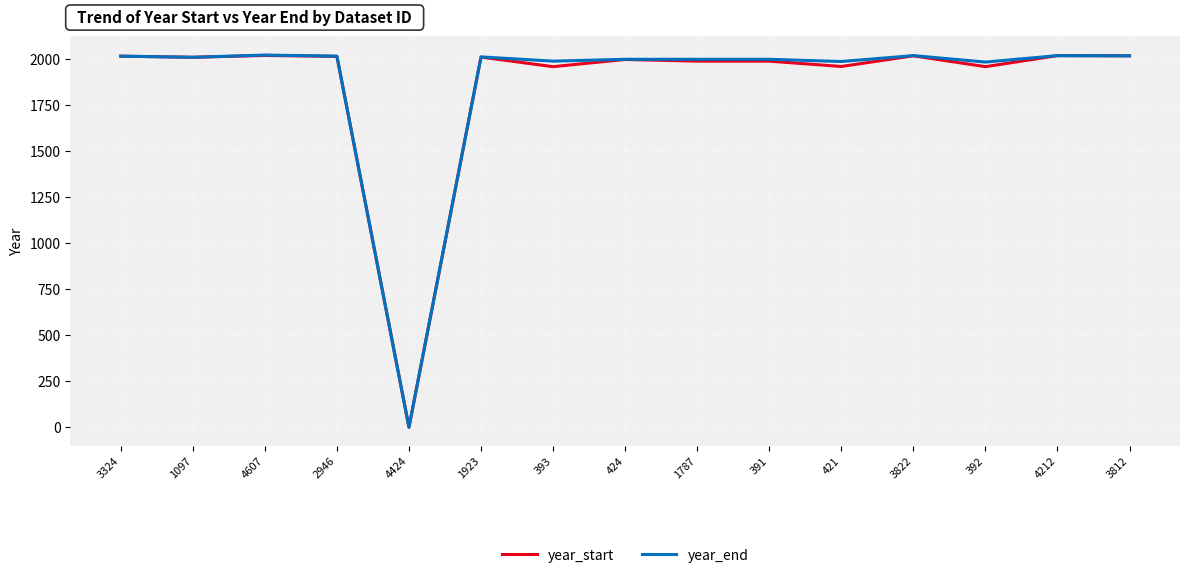

True or false: year_start has a value of 3627 at 3324.

False